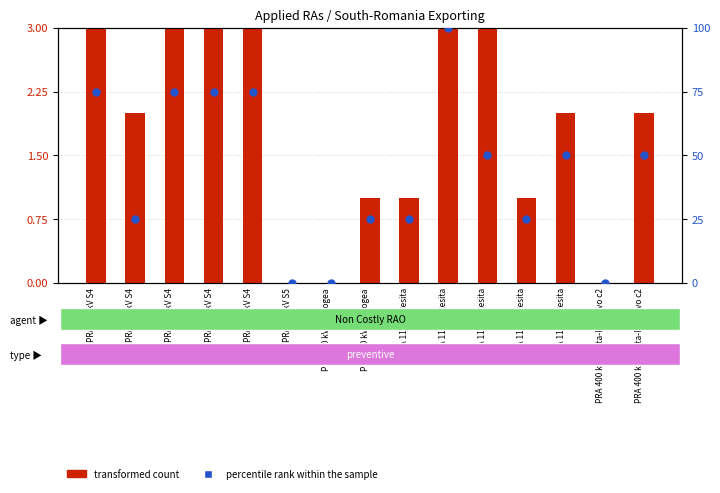

Which series has the widest spread of Y values?

percentile rank within the sample